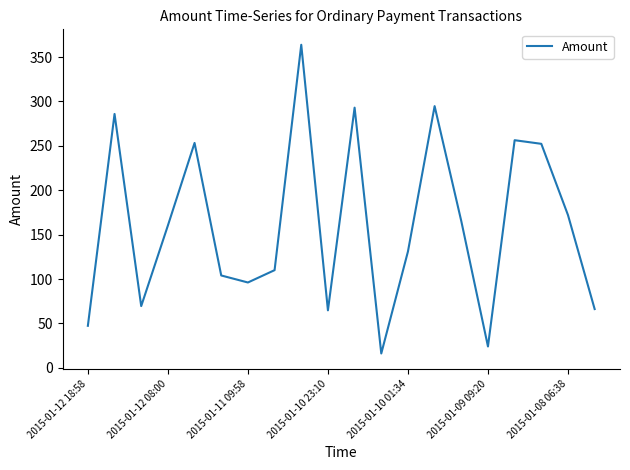

What is the difference between the maximum and minimum values?

347.7